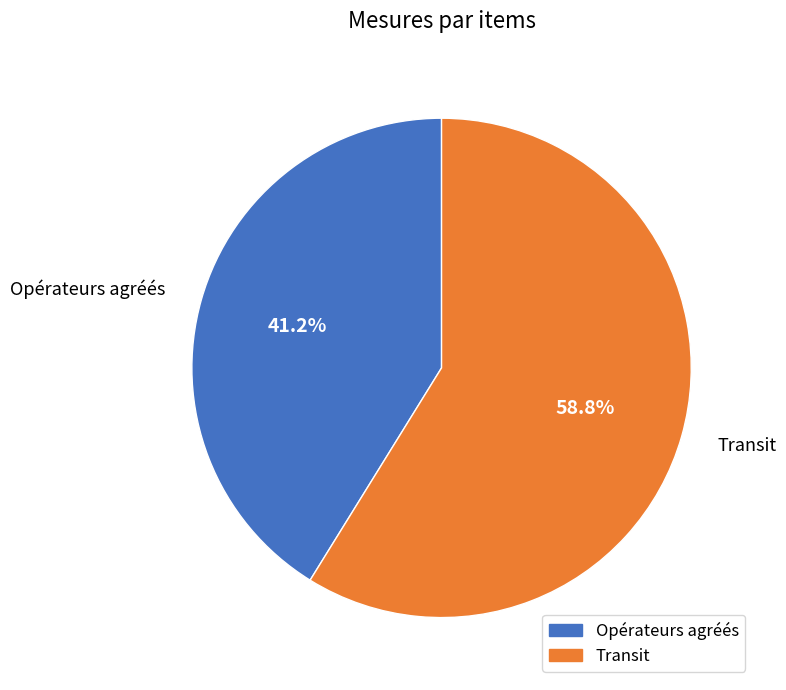

Is it true that Opérateurs agréés is 51% of the pie?

False